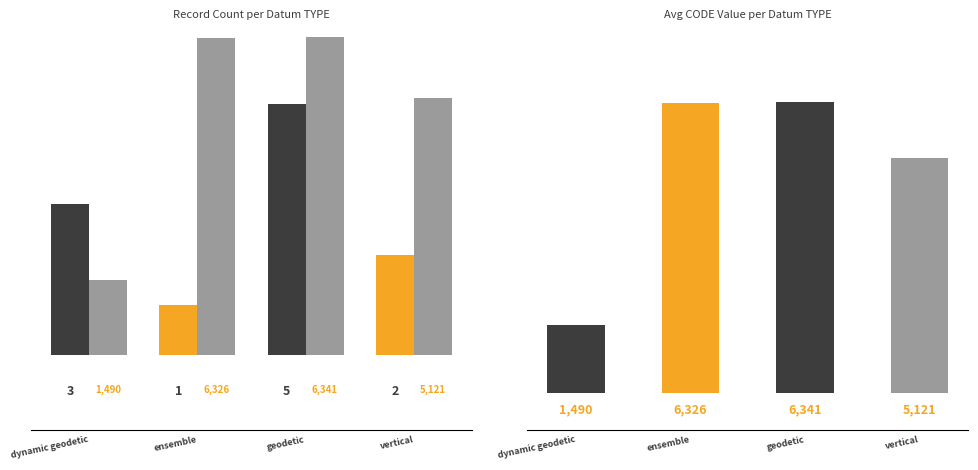

At how many categories does at least one series exceed 1373?

4